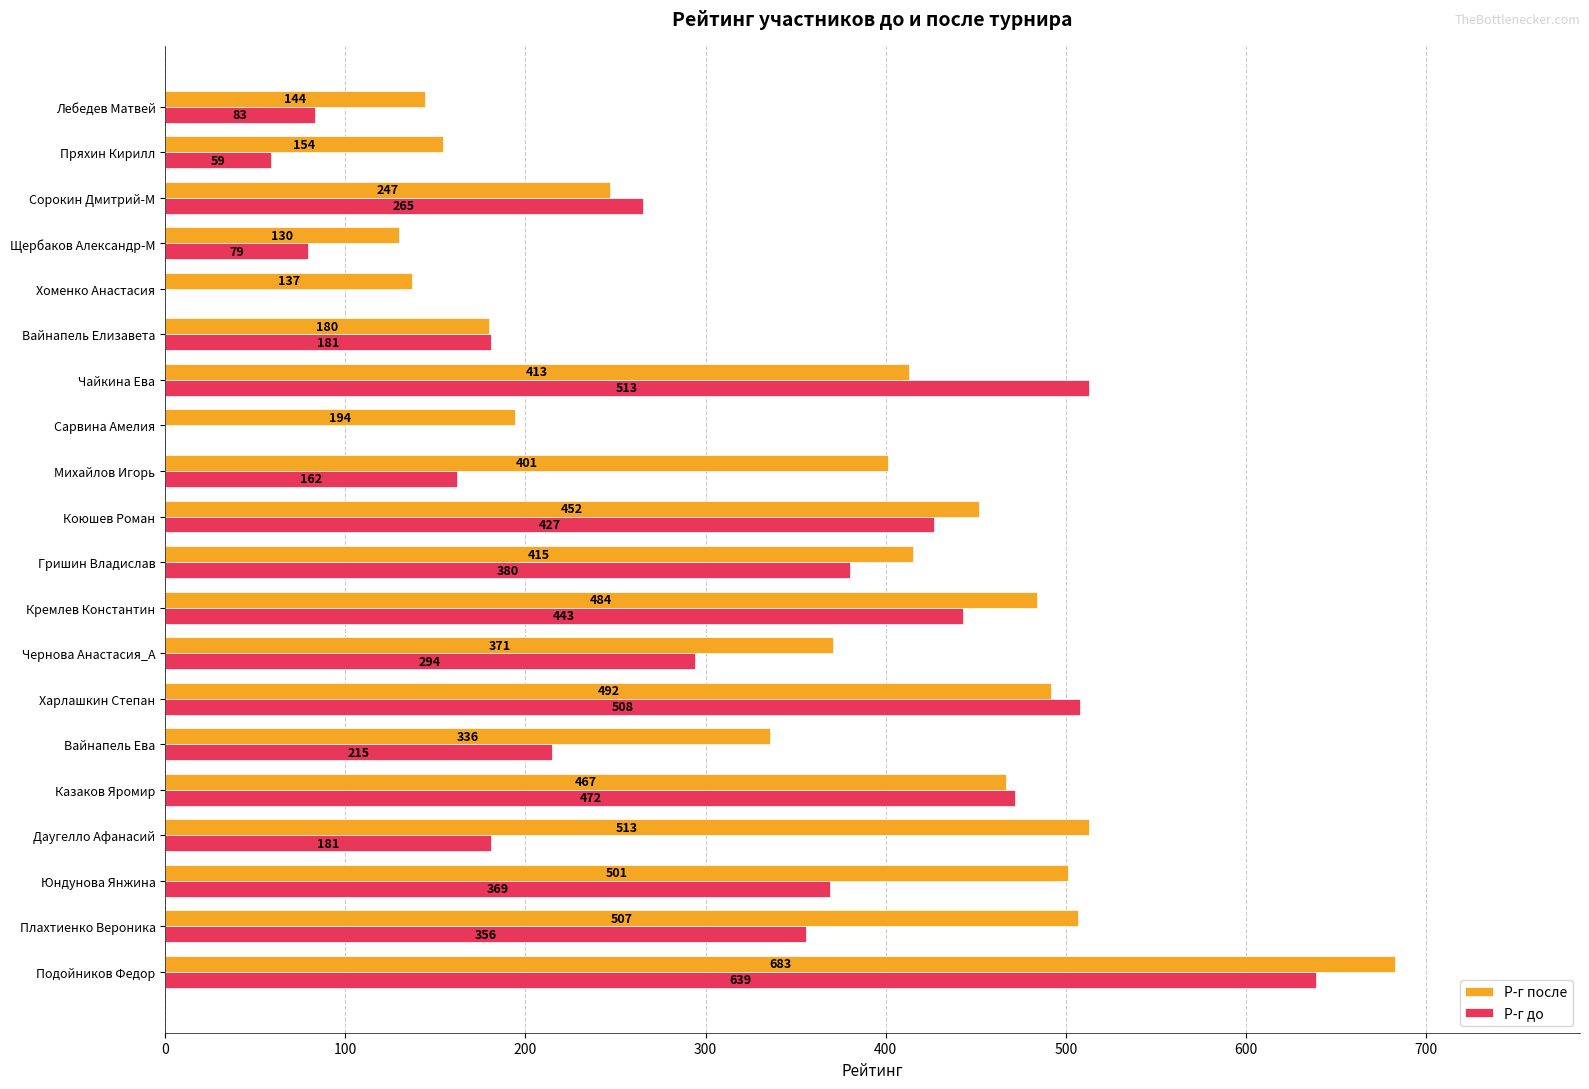

The value of Р-г после at Кремлев Константин is 484. True or false?

True